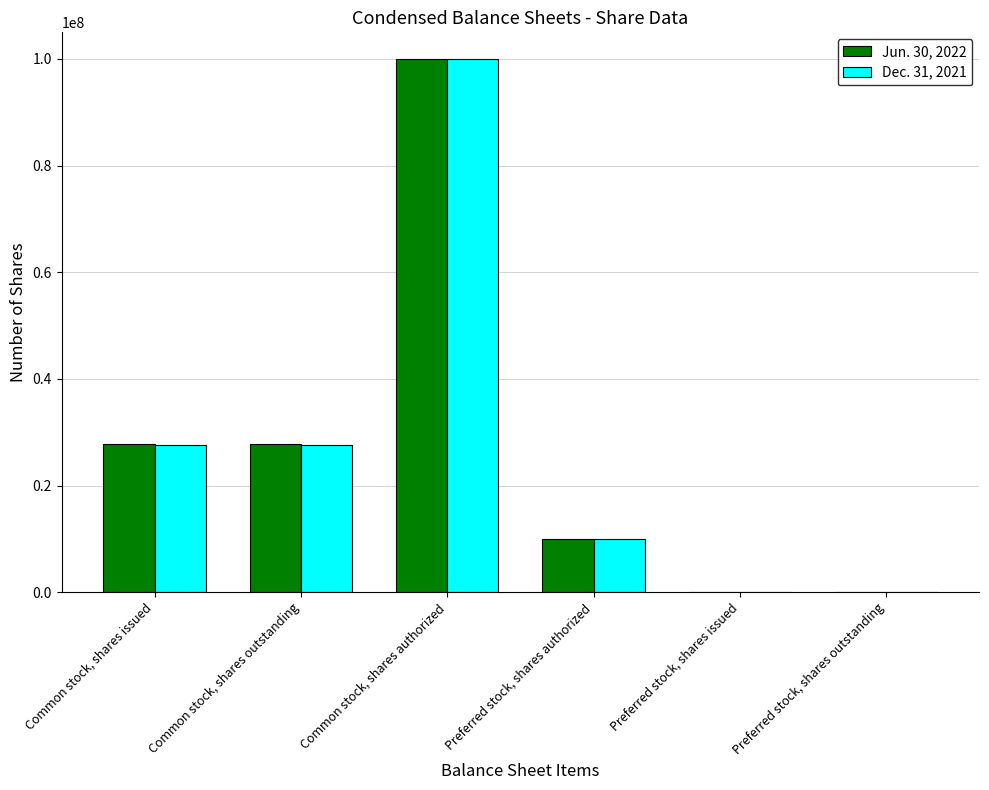

How many distinct data groups are displayed?

2